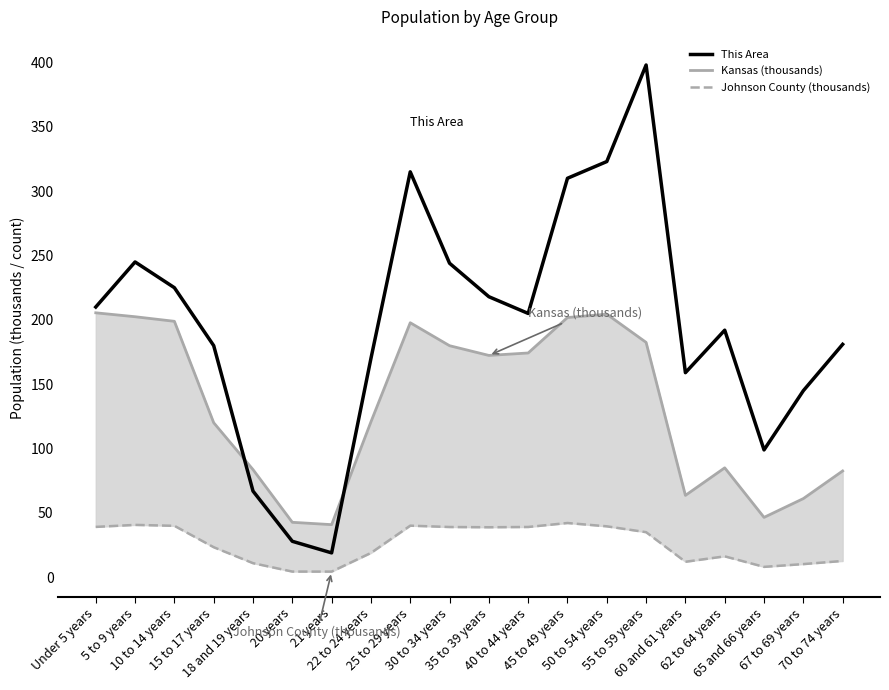

How many lines are shown in the chart?

3